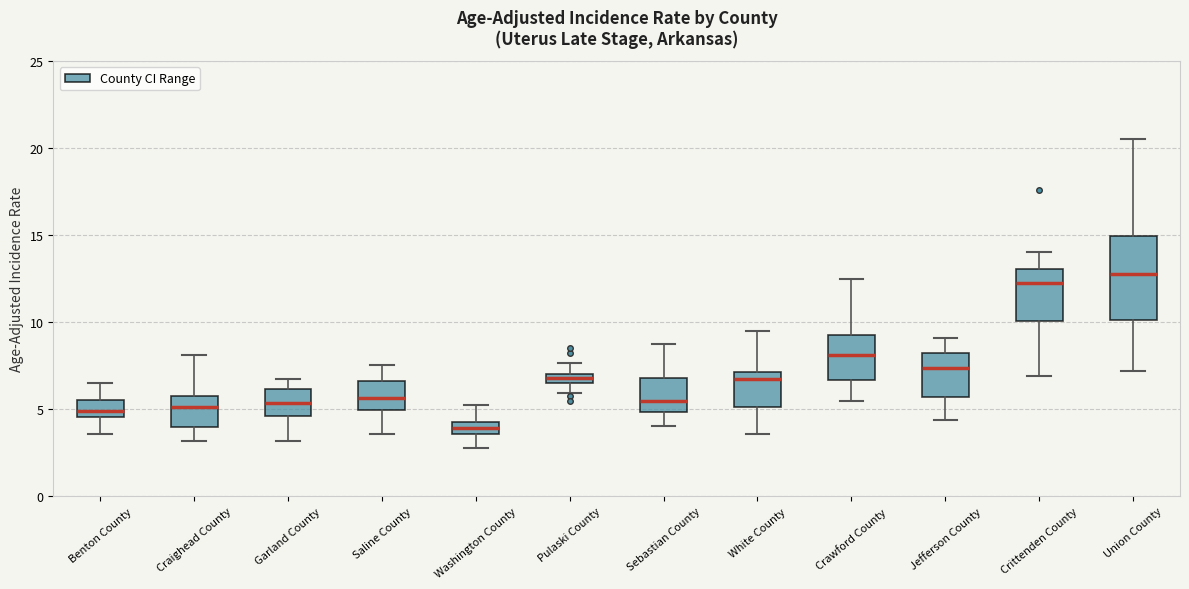

Which box's median line is the lowest?

Washington County